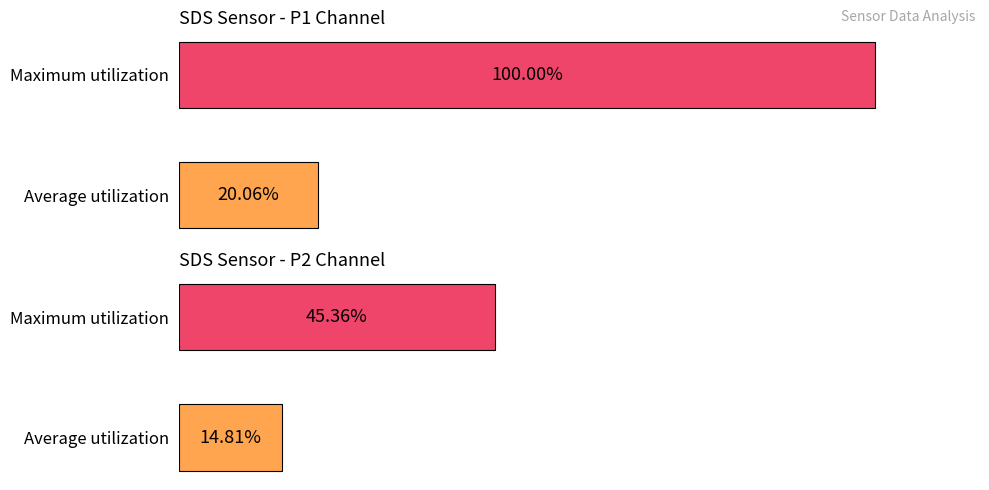

What is the minimum value shown in the chart?

14.8